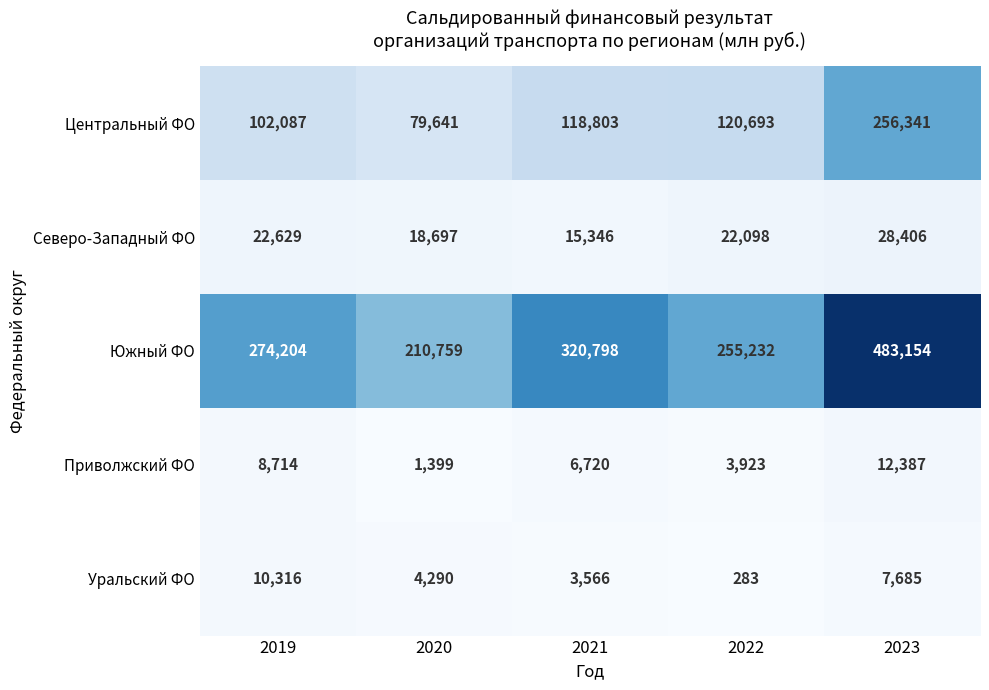

How many data points in Центральный ФО are less than 118803?

2